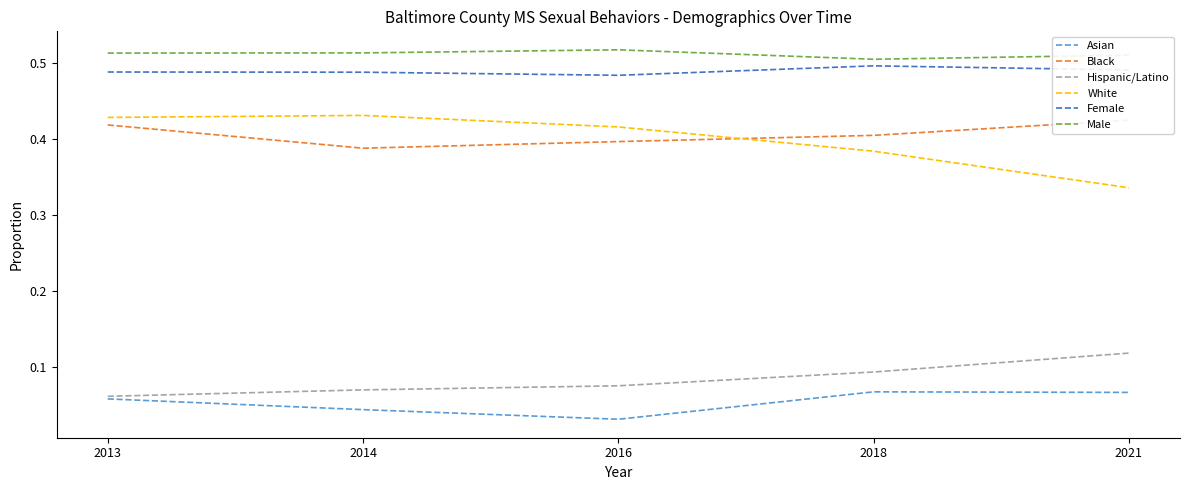

How many data points does each series have?

5